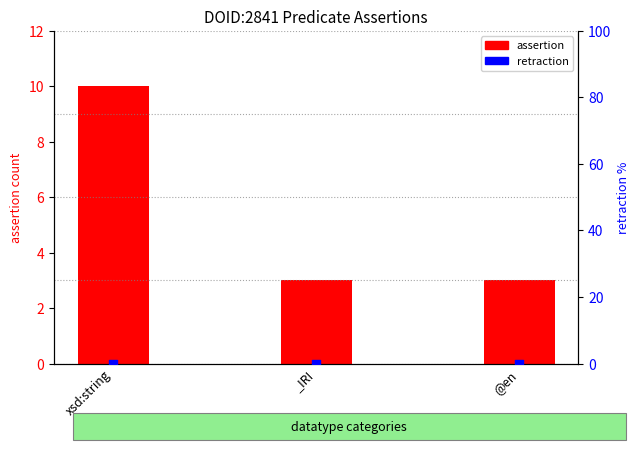

Which series contains the lowest Y value?

retraction